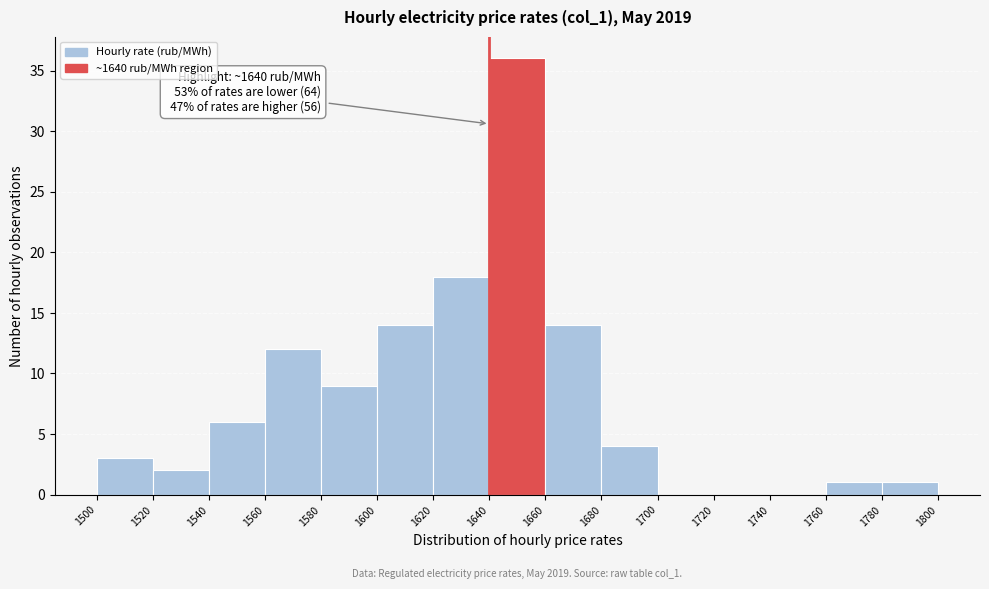

Over which range of the x-axis is the bar tallest?

1640 to 1660